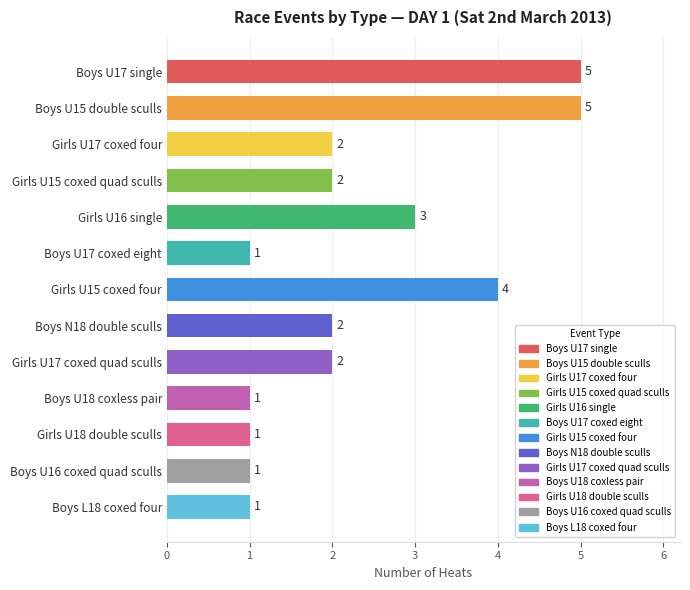

What is the difference between the maximum and second lowest values?

4